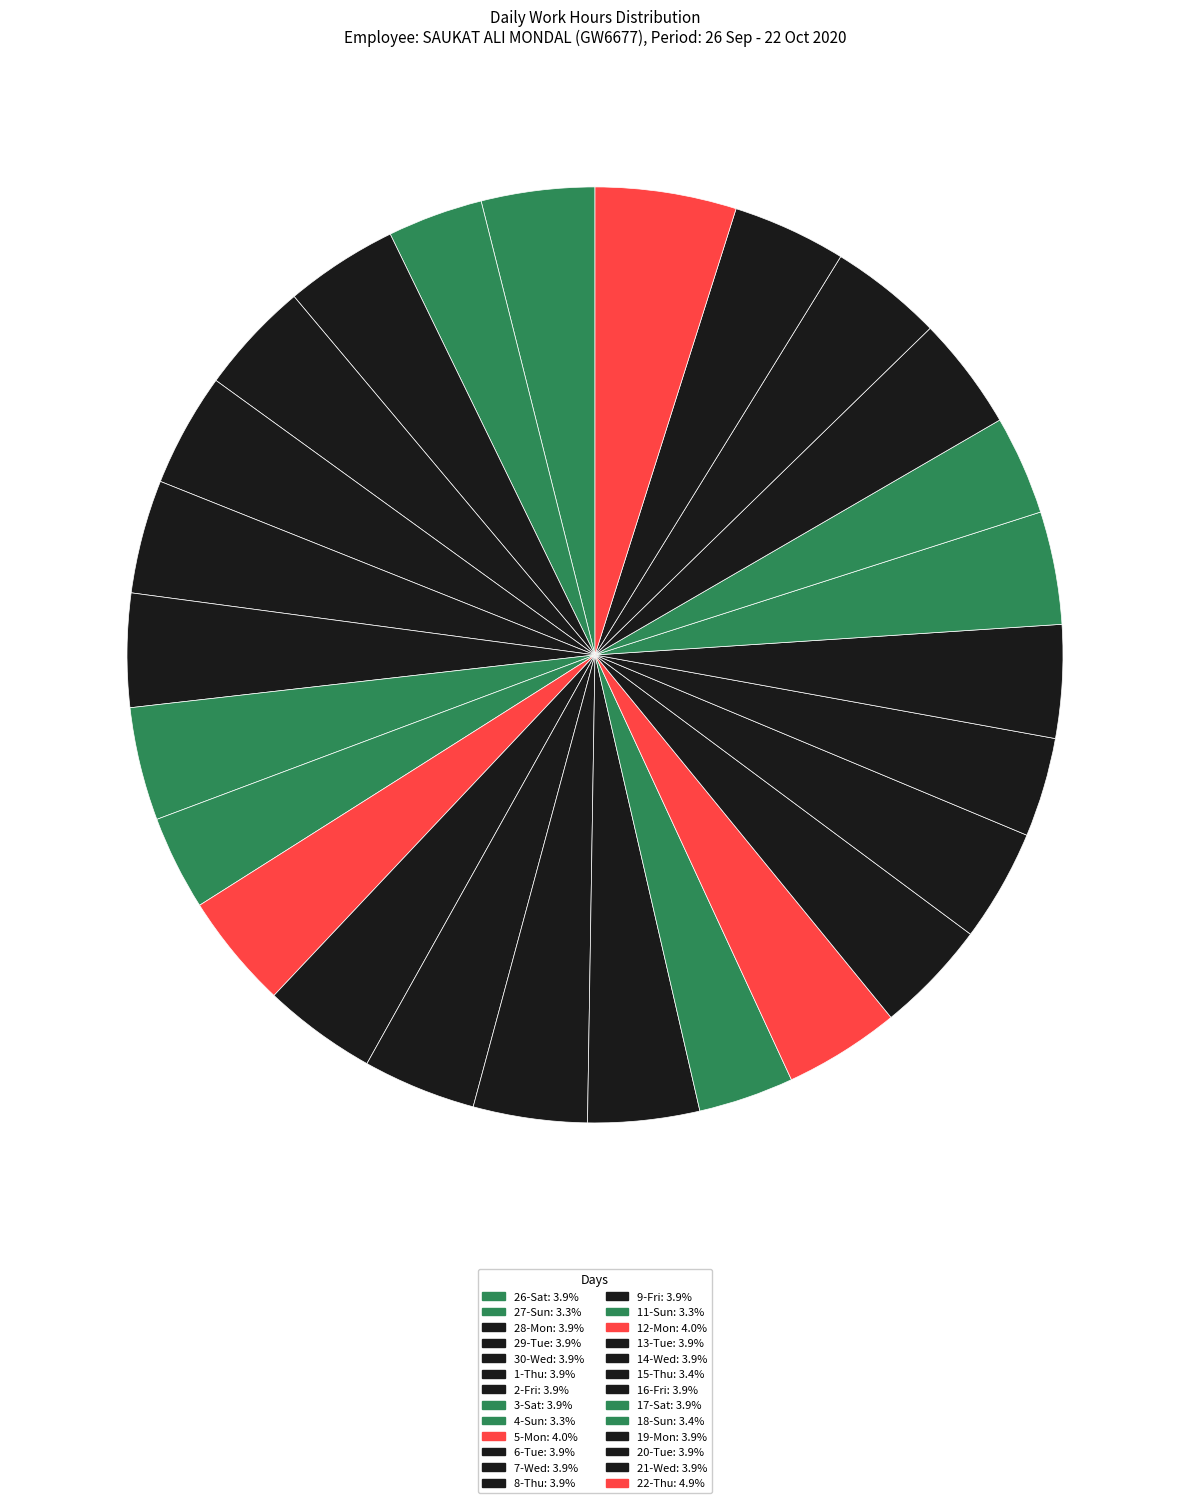

Does any single category account for the majority?

No